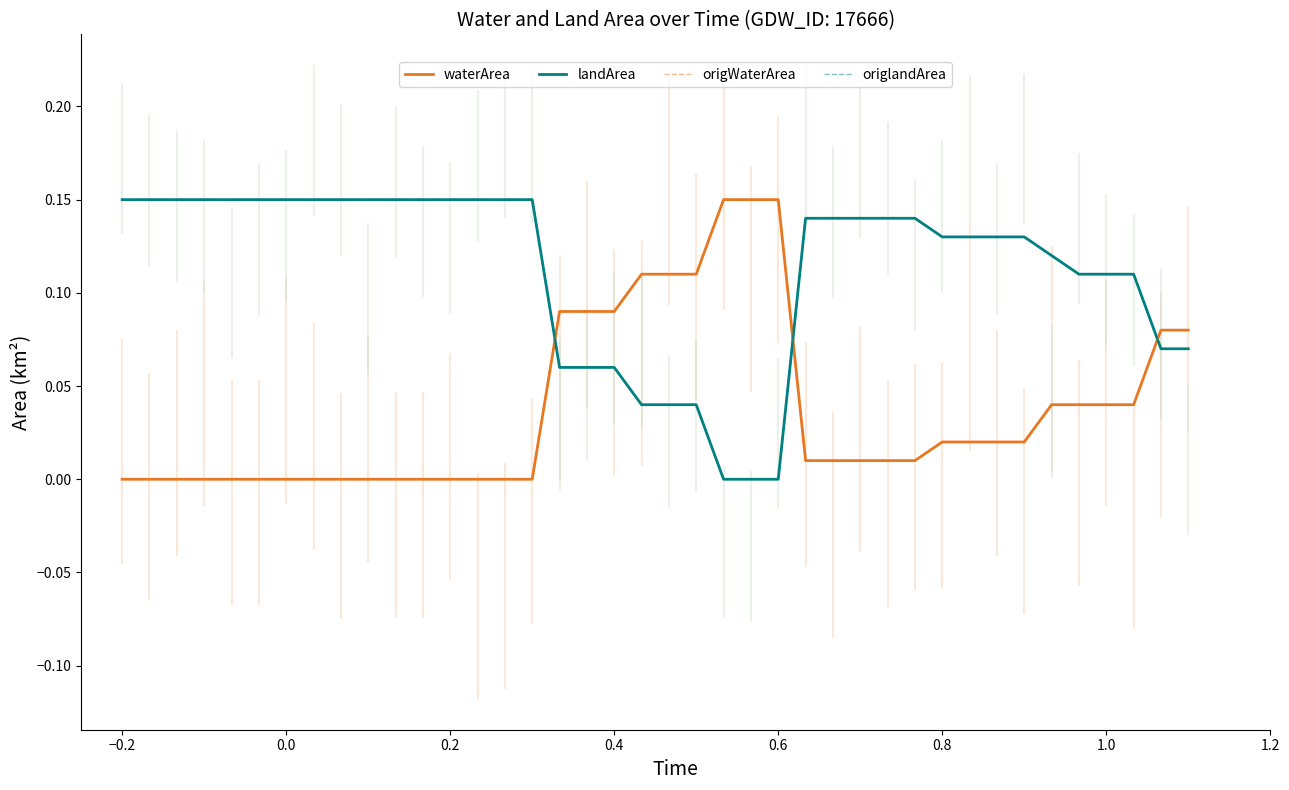

Does the chart have visible grid lines?

No